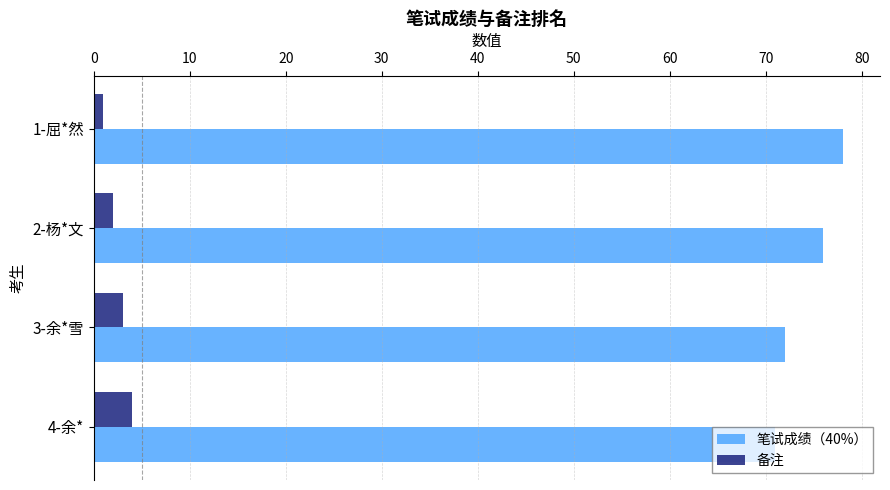

List the labels in order of 笔试成绩（40%） value, smallest first.

4-余*, 3-余*雪, 2-杨*文, 1-屈*然